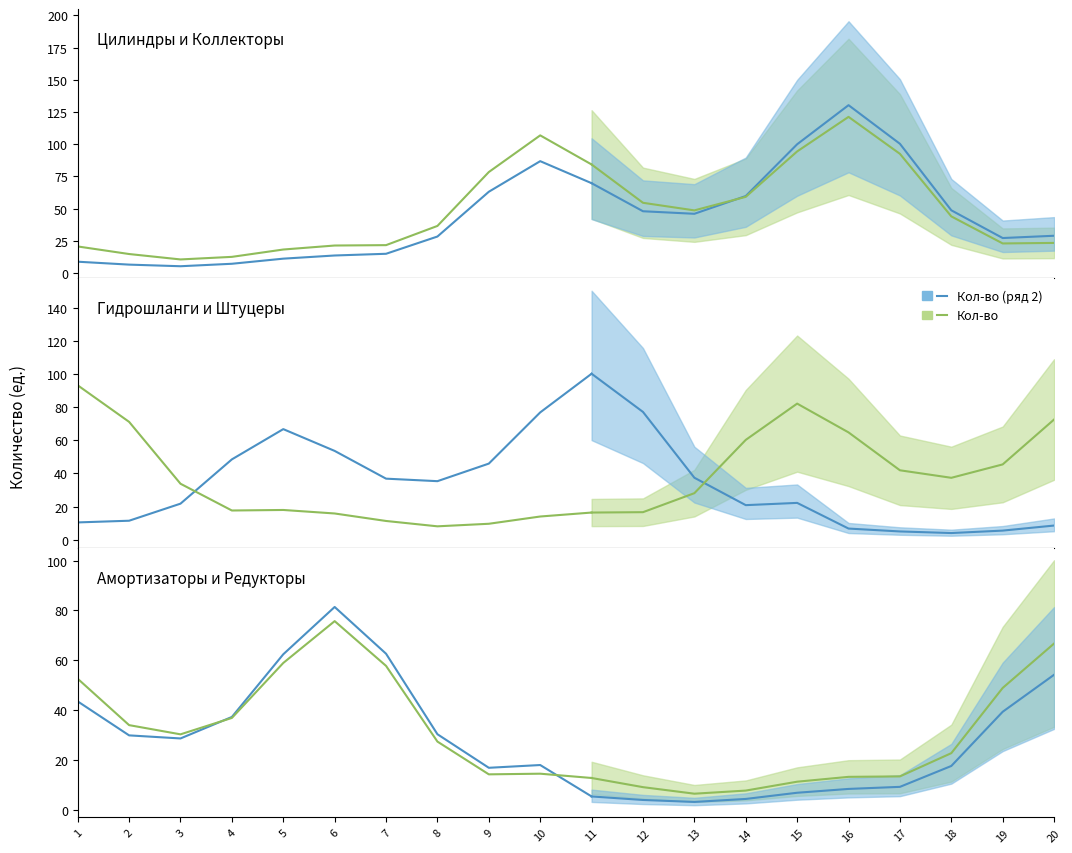

What is the difference between the Кол-во values at 8 and 10?

12.9